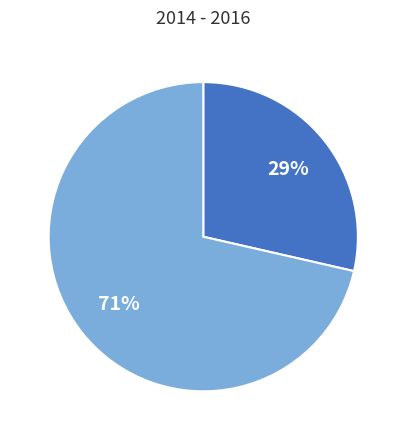

To the nearest percent, what is the average slice percentage?

50%